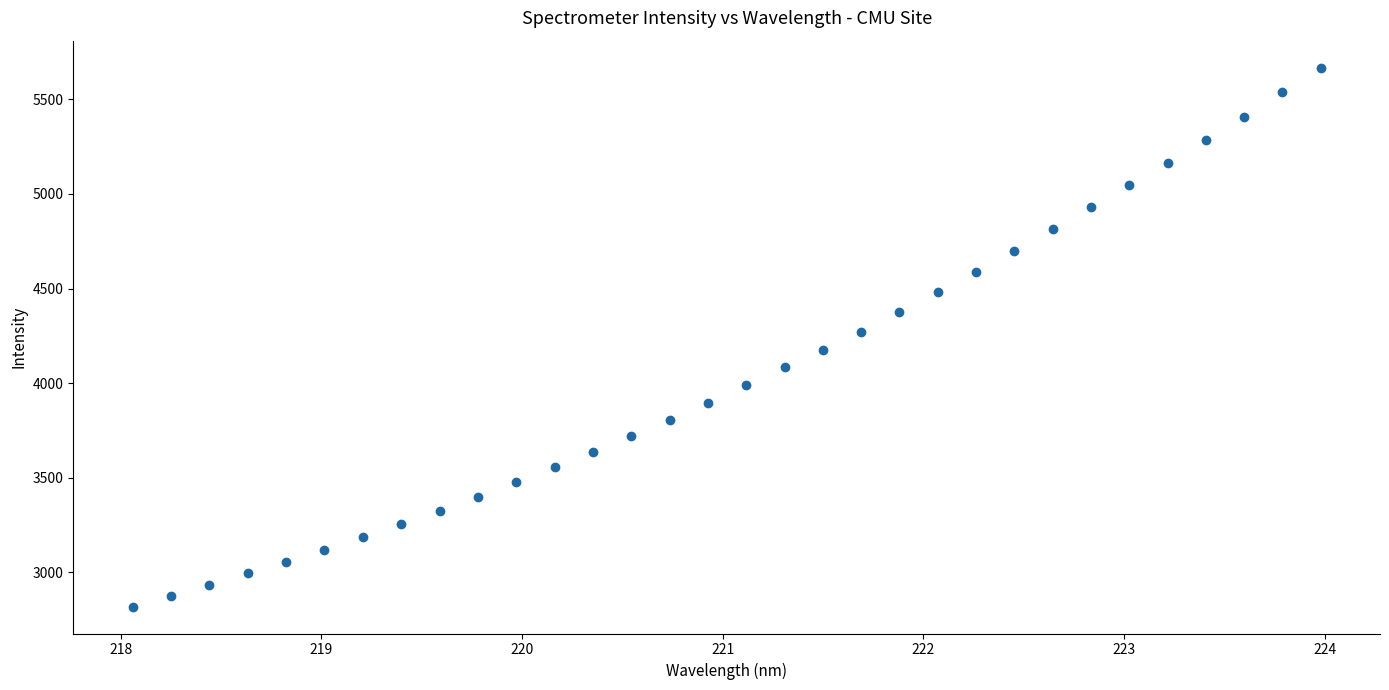

What is the range of X values (max minus min)?

5.9